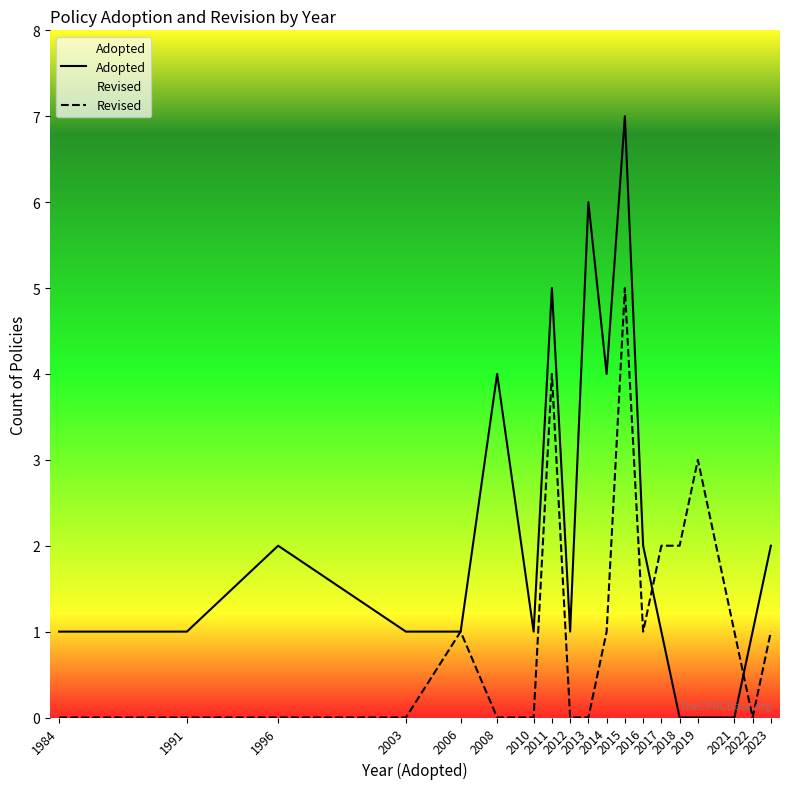

How many values in the Adopted series are below 1?

3